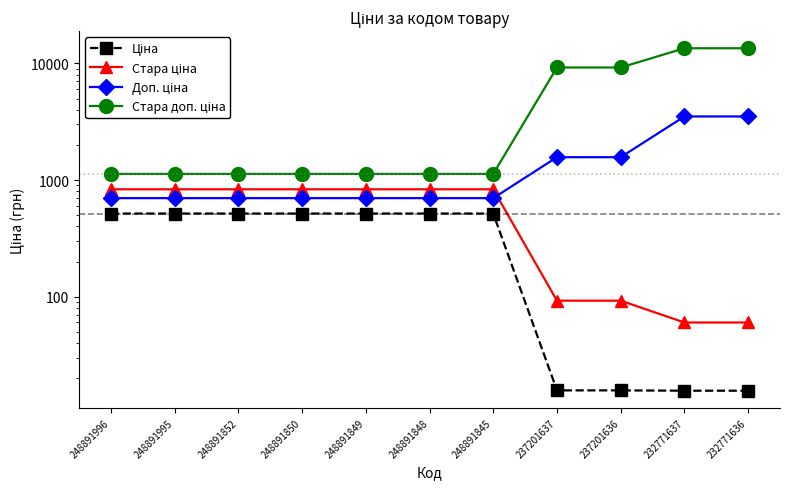

At which category does the chart reach its peak across all series?

232771637